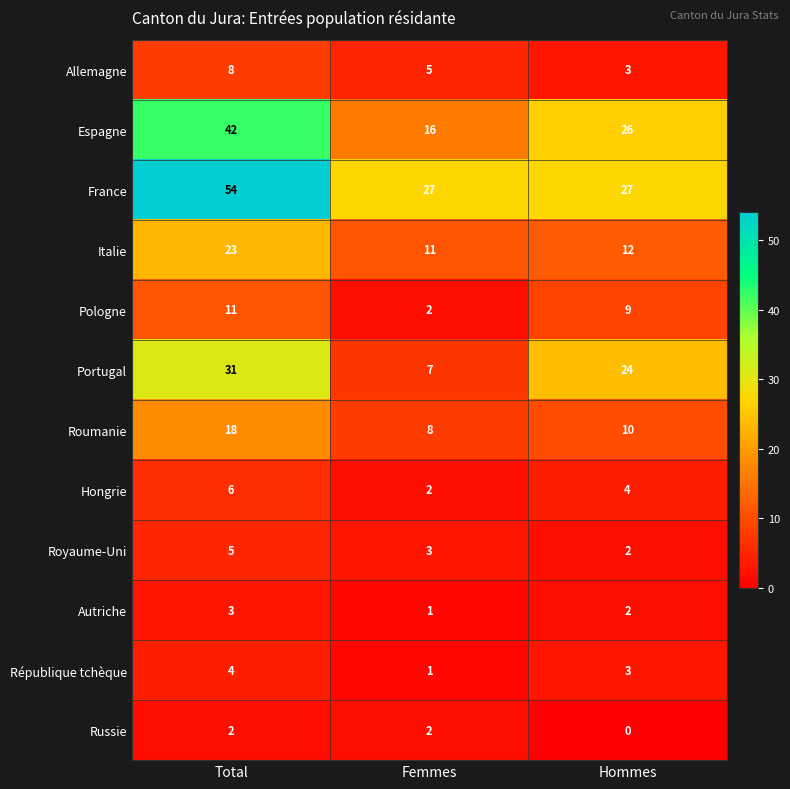

Rank the series by their maximum value, from lowest to highest.

Russie, Autriche, République tchèque, Royaume-Uni, Hongrie, Allemagne, Pologne, Roumanie, Italie, Portugal, Espagne, France